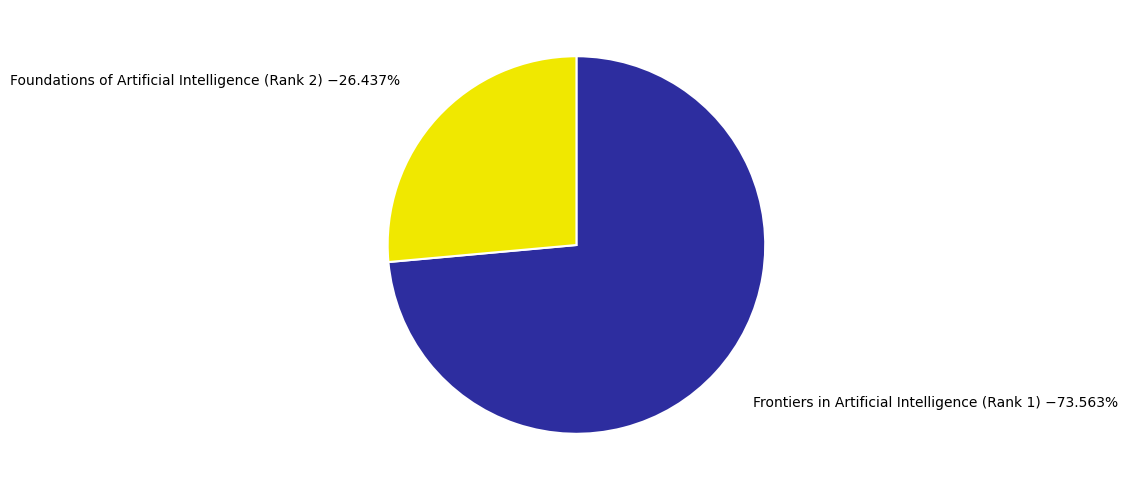

Which slice is the largest?

Frontiers in Artificial Intelligence (Rank 1)